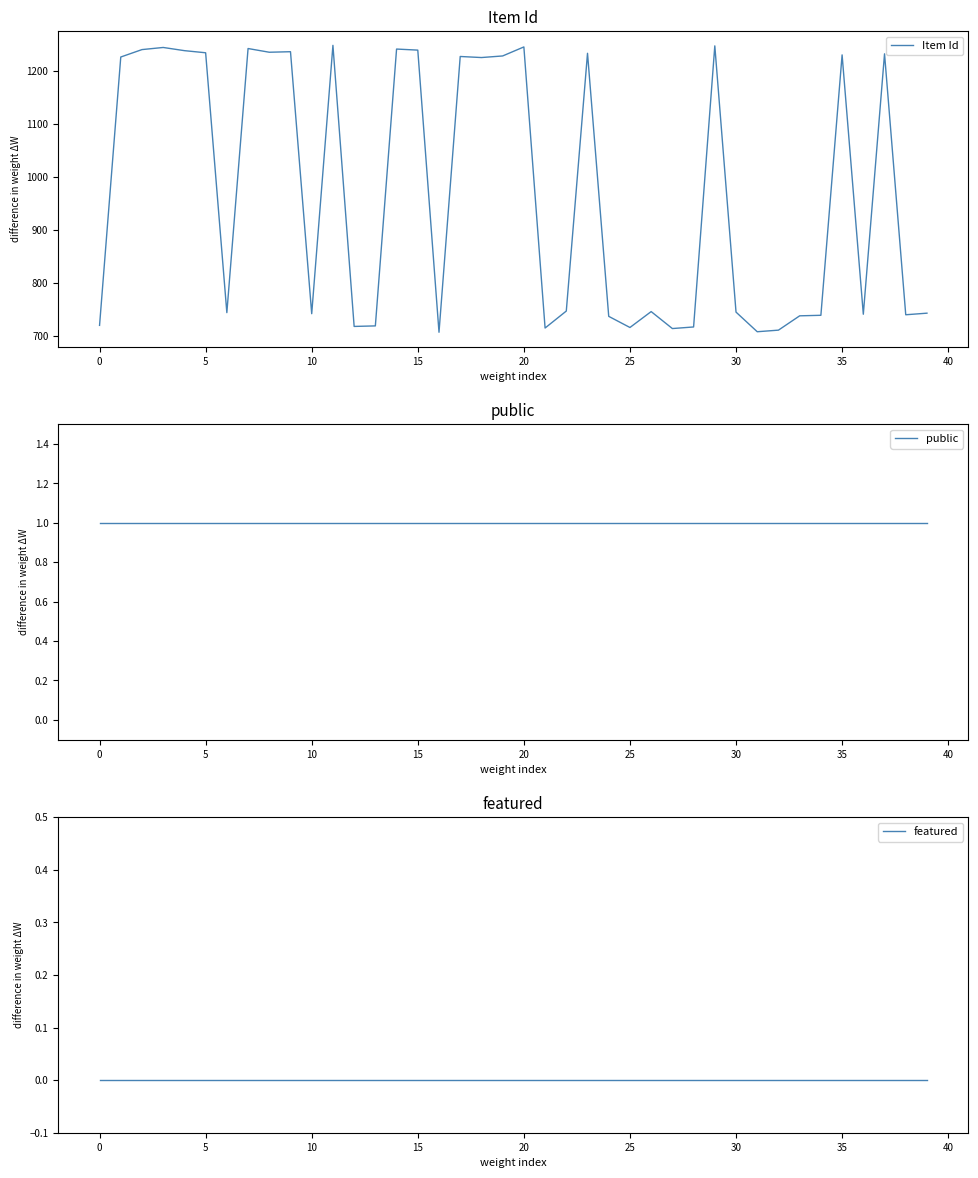

True or false: featured and Item Id cross at least once.

False